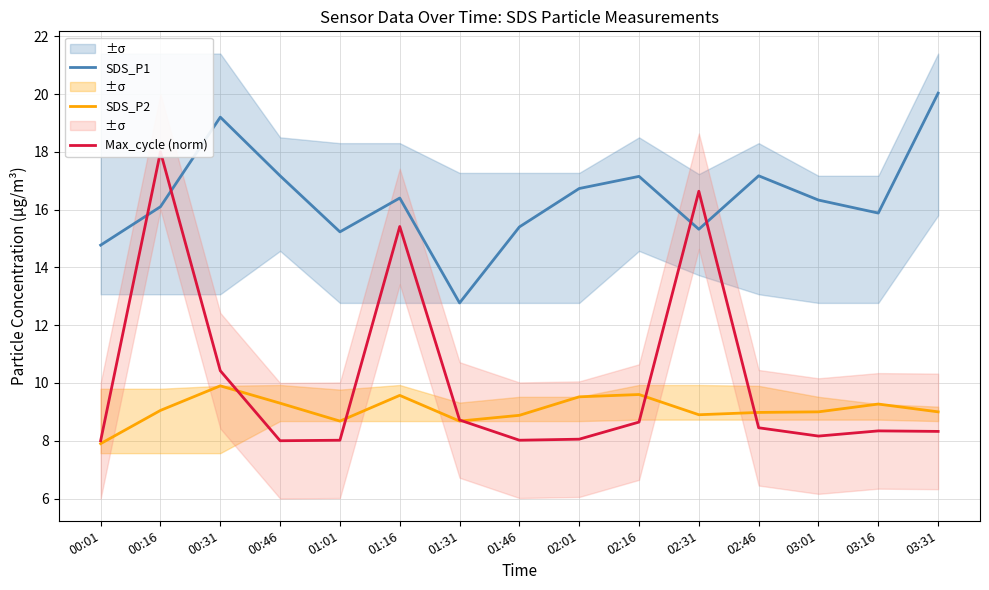

Which series changed the most between 01:01 and 02:01?

SDS_P1